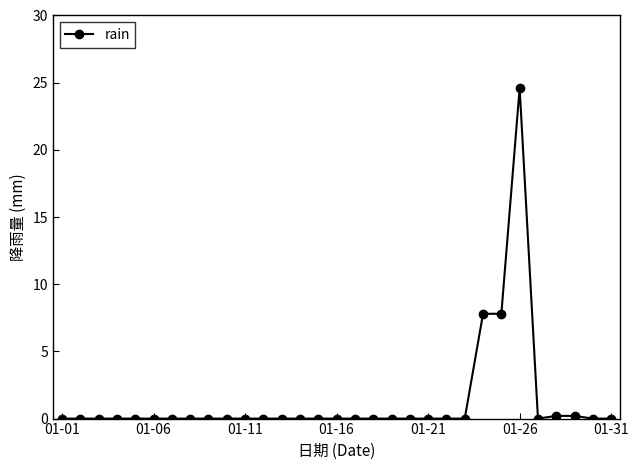

What is the difference between the maximum and minimum values?

24.6